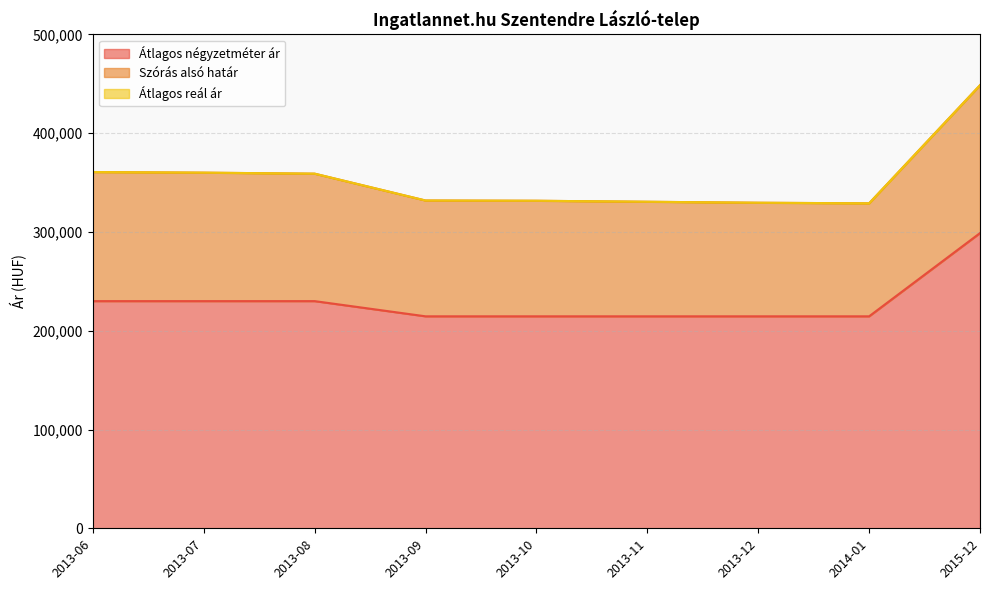

Does the chart have visible grid lines?

Yes